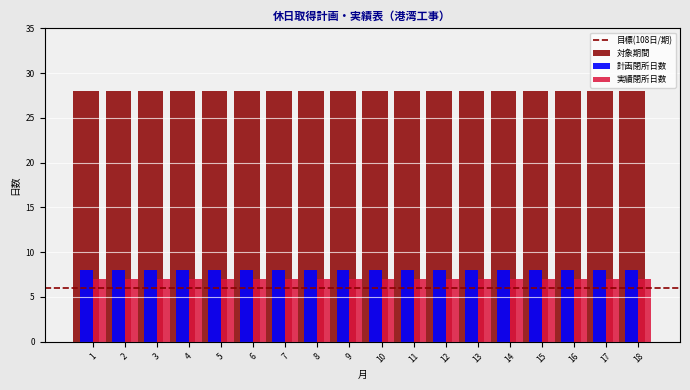

What is the sum of all 計画閉所日数 values?

144